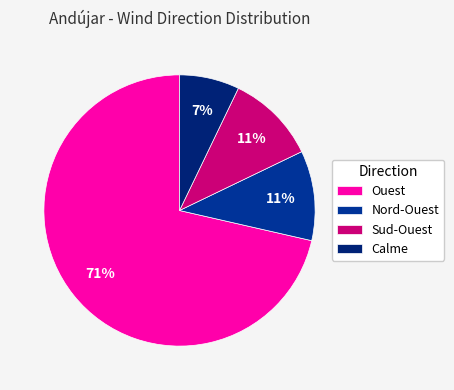

To the nearest percent, what is the difference between the Sud-Ouest and Calme slice percentages?

4%